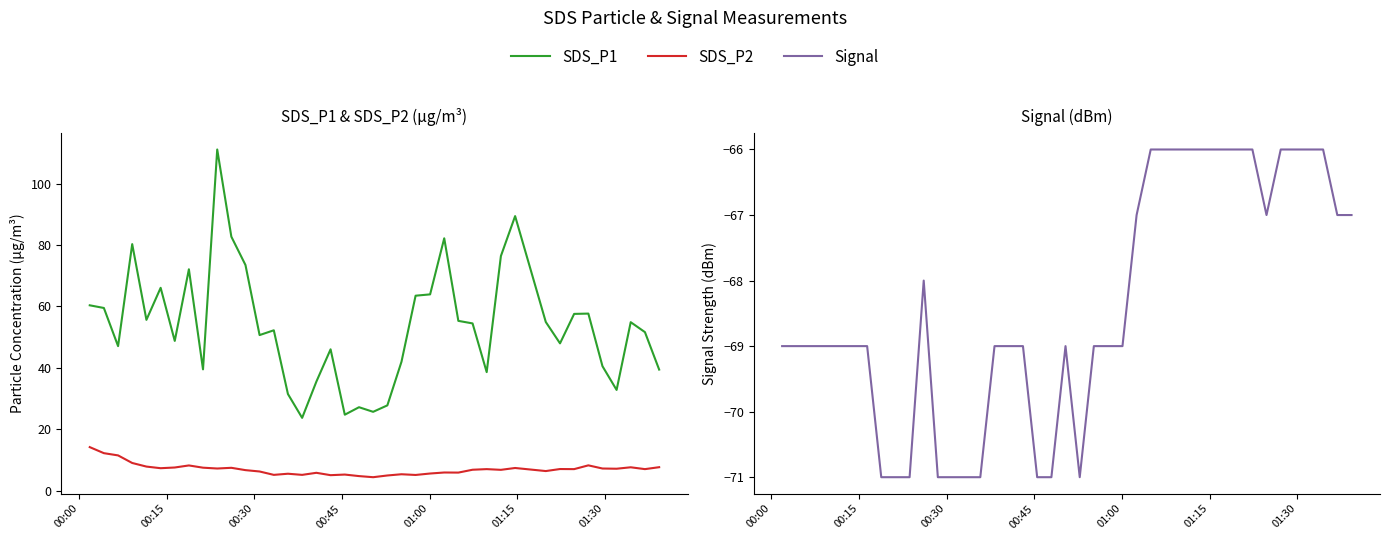

Is the value of Signal at 16 greater than the value of SDS_P2 at 21?

No